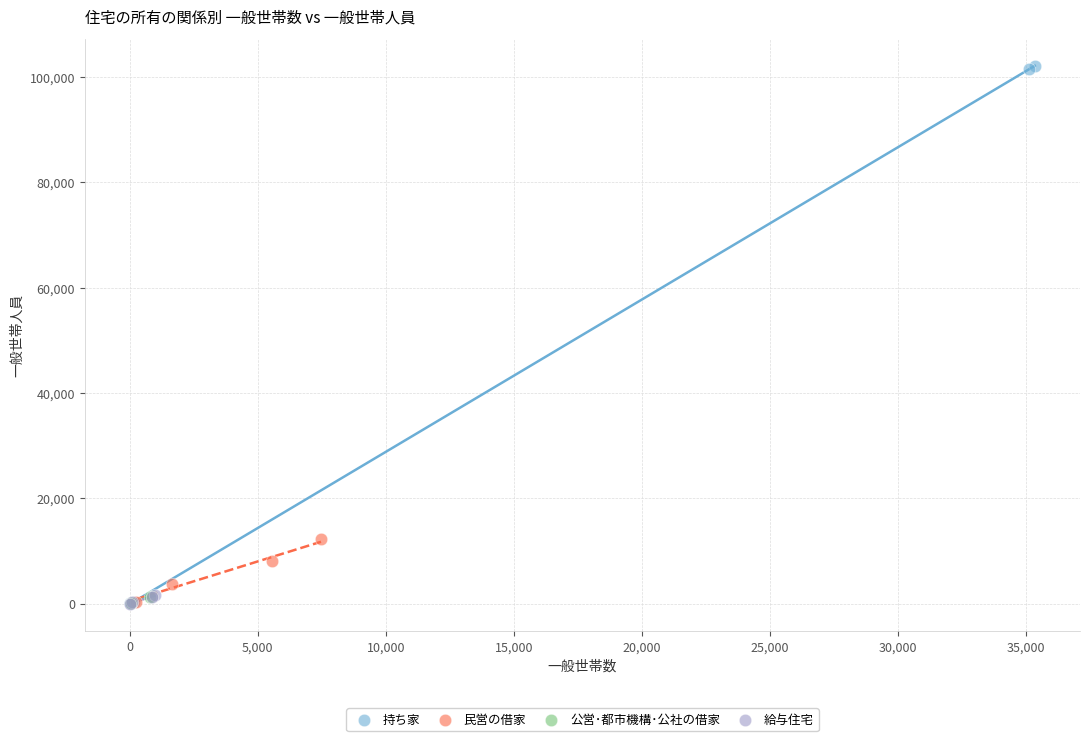

Which series has the largest Y range (max minus min)?

持ち家